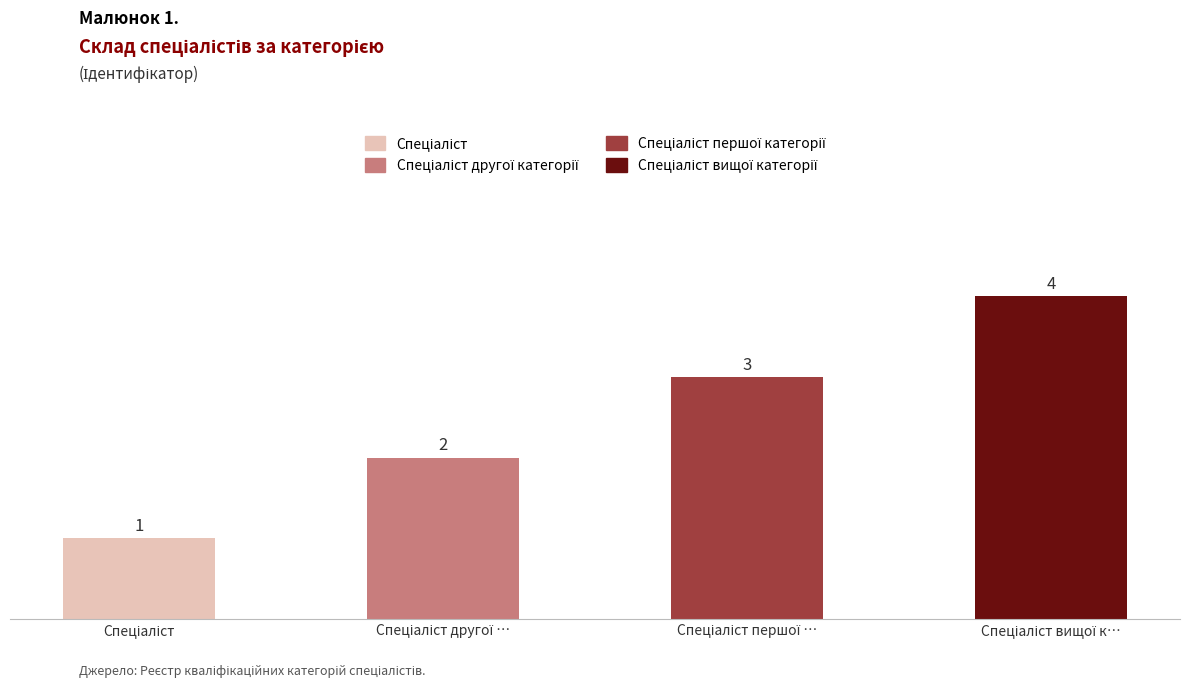

At which category does the chart reach its minimum across all series?

Спеціаліст